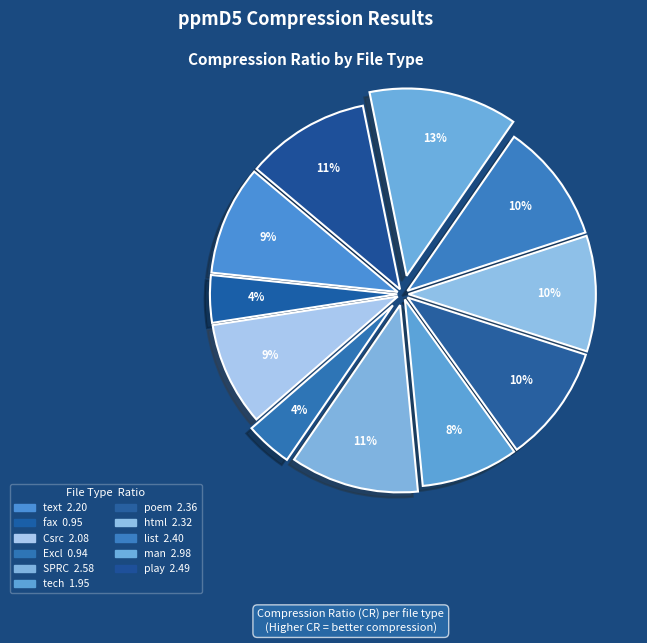

Which slice is the smallest?

Excl